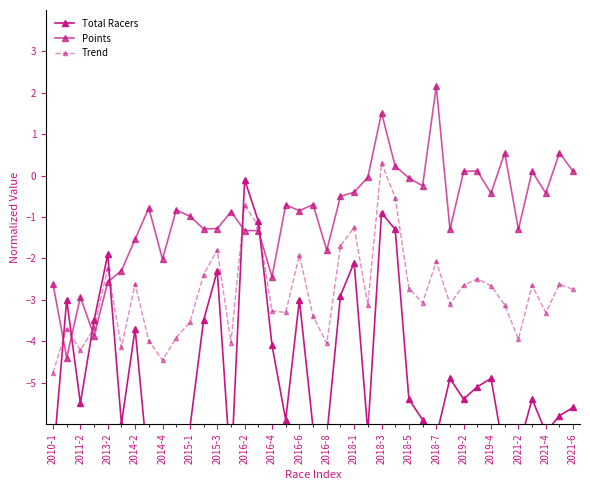

True or false: Total Racers has more than 2 points higher than both neighbors.

True